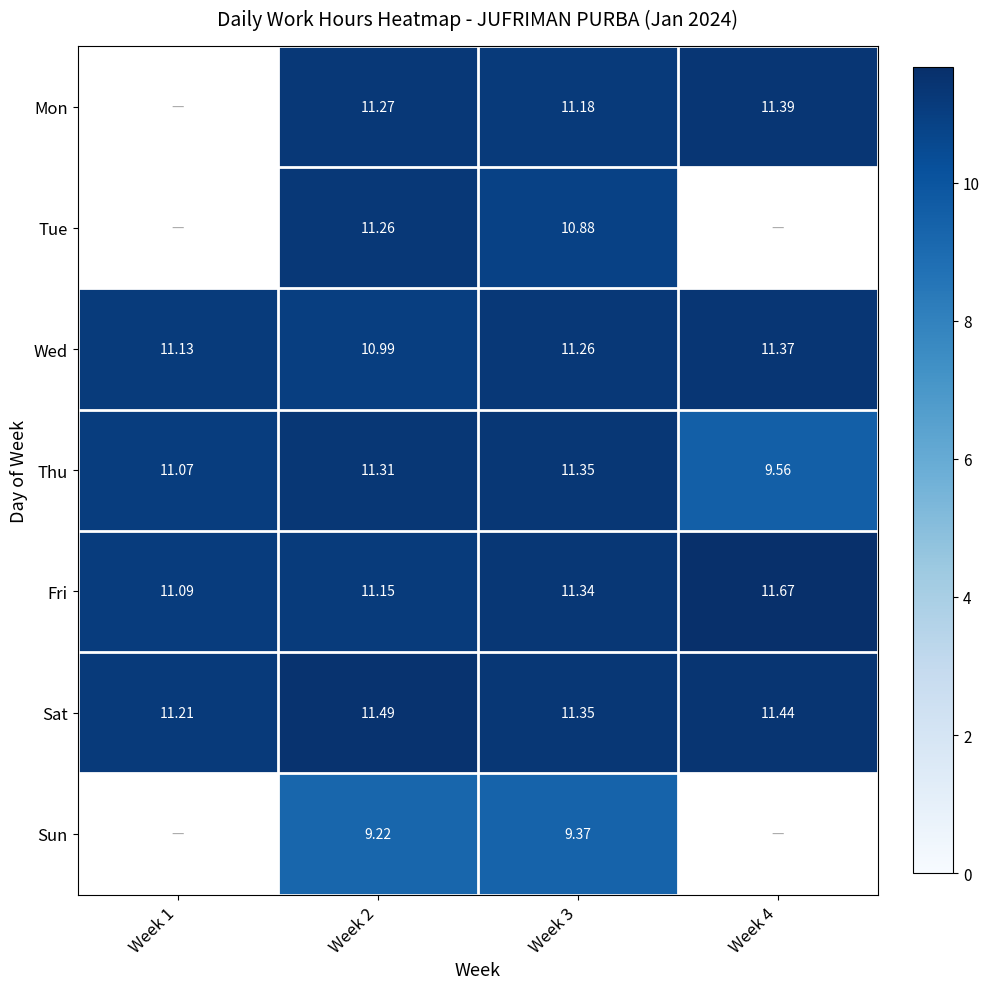

What is the difference between the Tue values at Week 2 and Week 3?

0.4